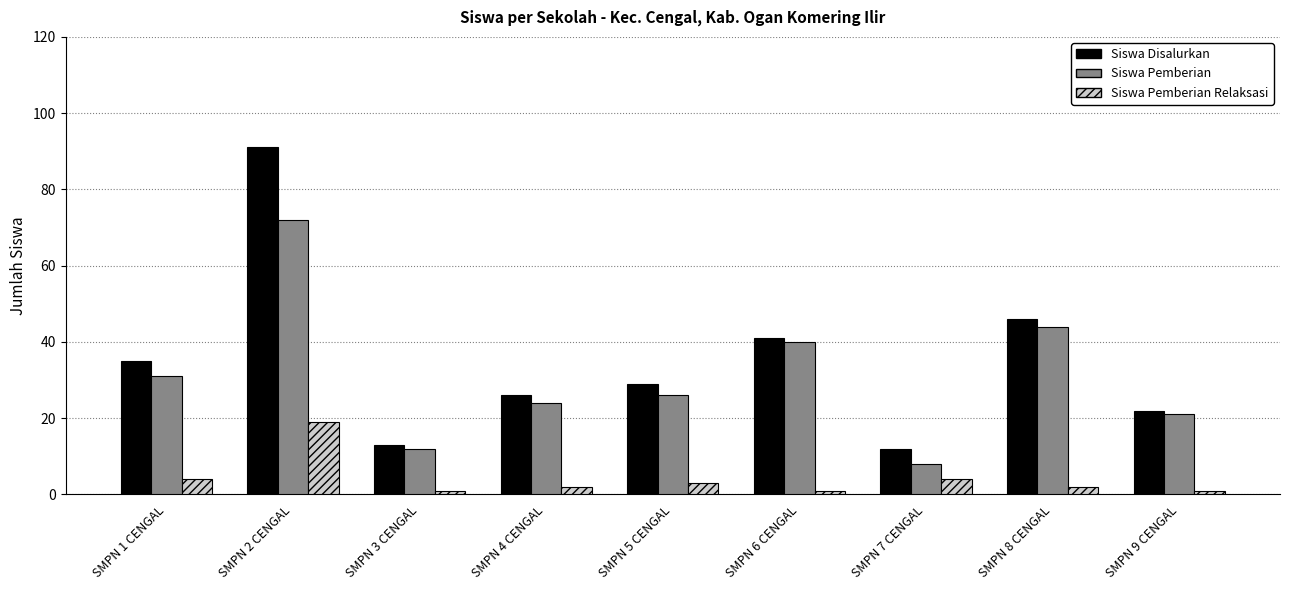

What is the greatest value displayed?

91